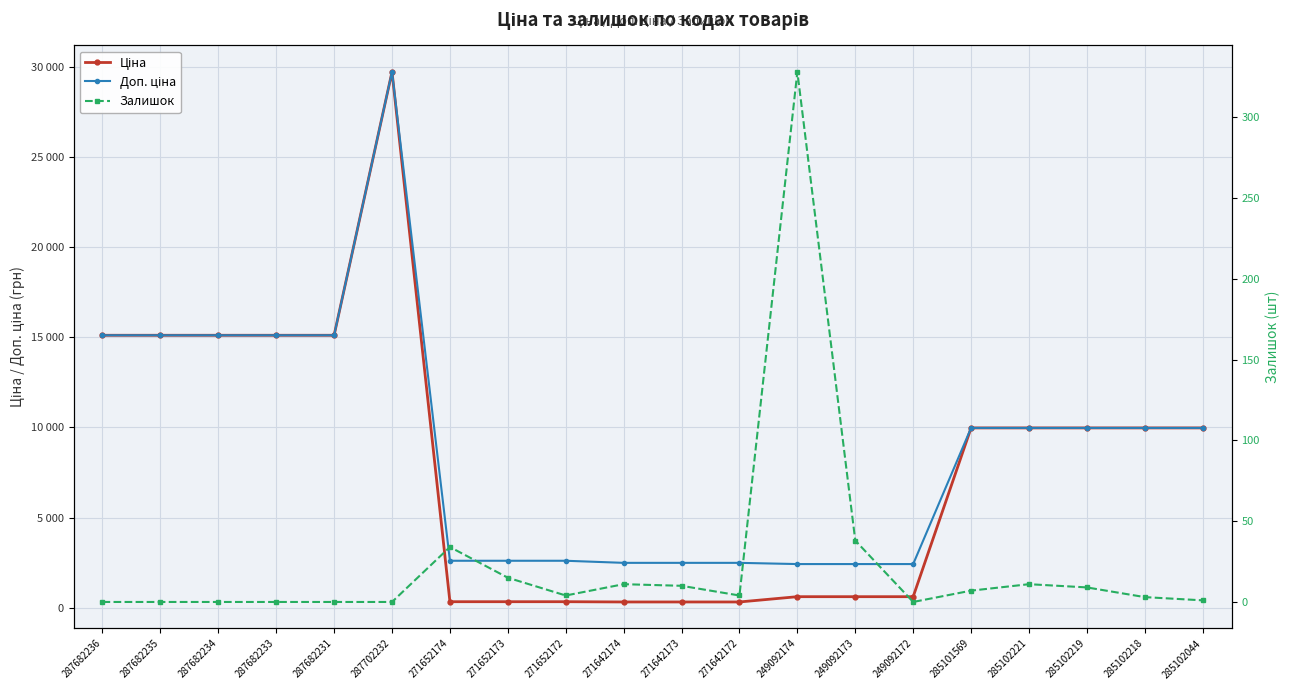

What are all the series names shown in the legend?

Ціна, Доп. ціна, Залишок